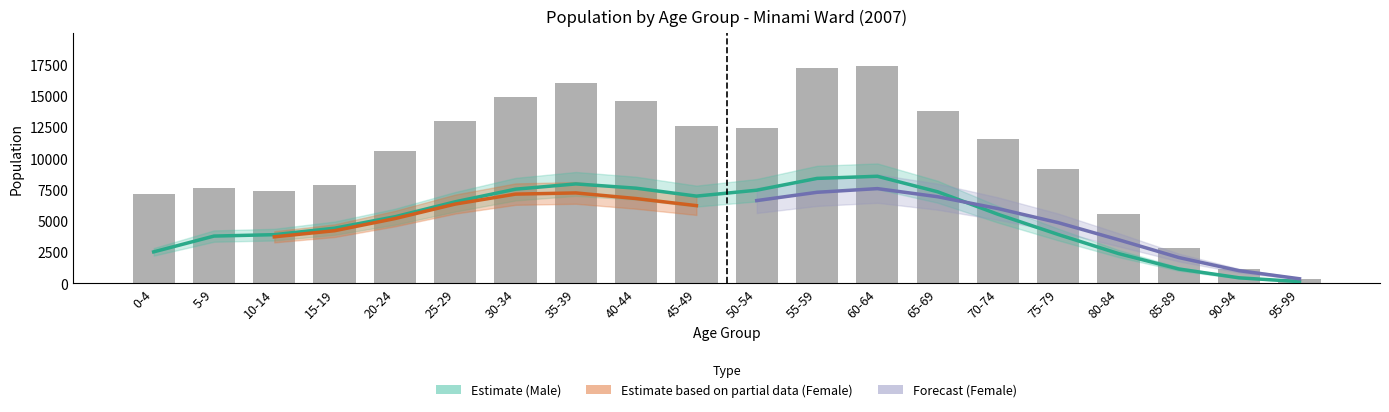

Which category has the highest value in the male series?

60-64